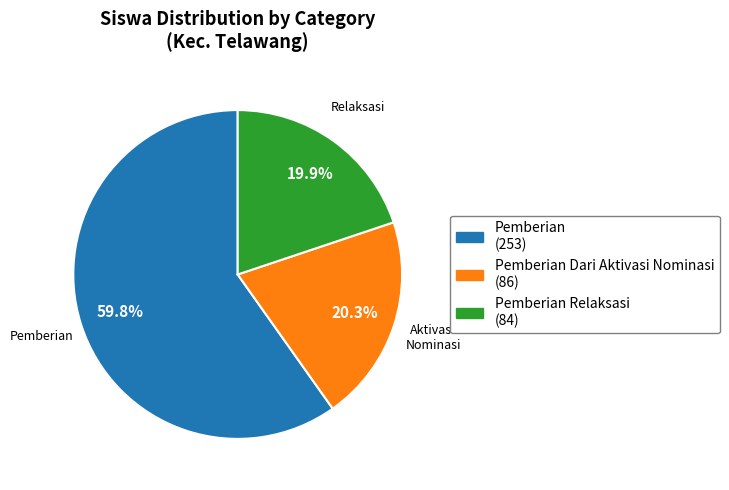

Is there a majority slice in this chart?

Yes